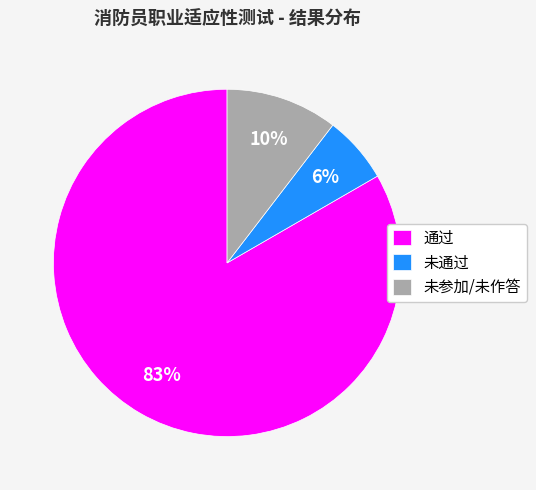

What is the ratio of the value at 未参加/未作答 to the value at 未通过?

1.7